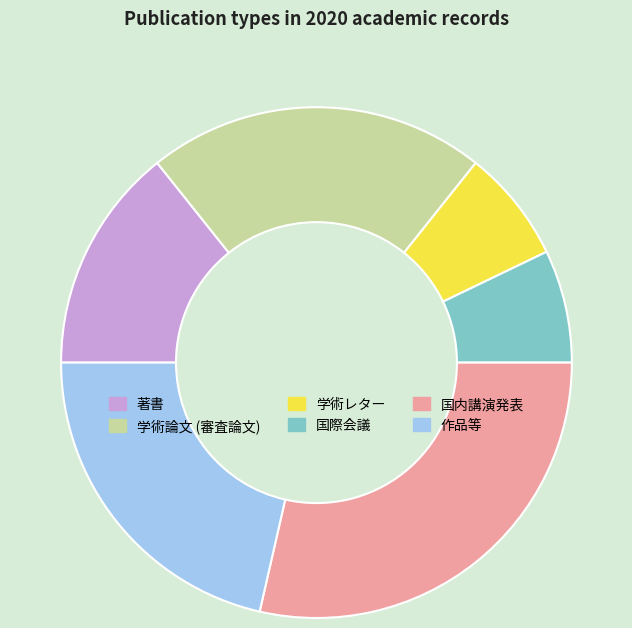

What is the ratio of the value at 著書 to the value at 国内講演発表?

0.5